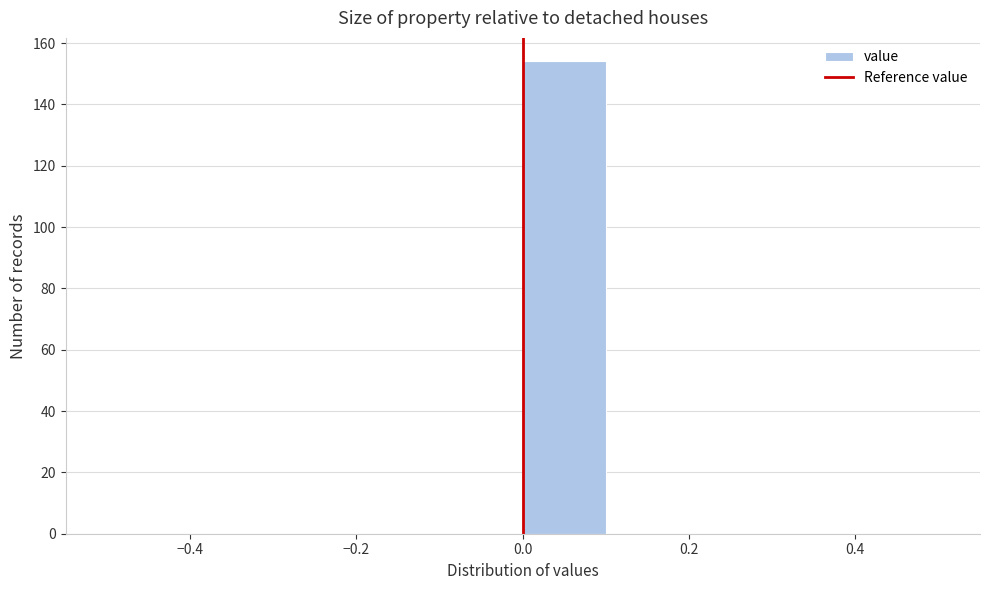

Reading left to right, transcribe this chart: for each bar, give the range it covers on the x-axis and its height. The values are not printed on the chart, so give them approximately, as read against the axis.

-0.5 to -0.4: 0
-0.4 to -0.3: 0
-0.3 to -0.2: 0
-0.2 to -0.1: 0
-0.1 to 0.0: 0
0.0 to 0.1: 154
0.1 to 0.2: 0
0.2 to 0.3: 0
0.3 to 0.4: 0
0.4 to 0.5: 0